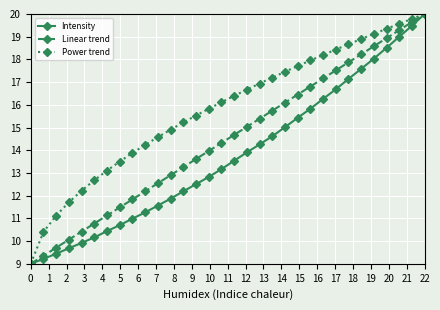

What is the maximum value for Intensity?

20.0